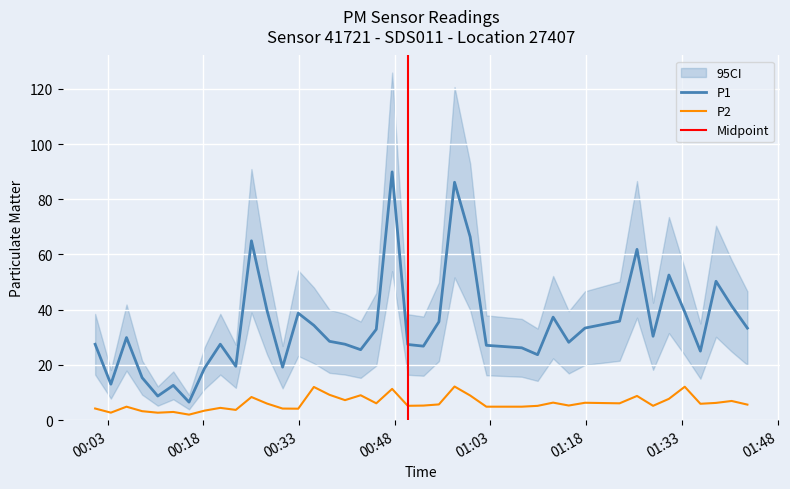

True or false: P1 and P2 cross at least once.

False